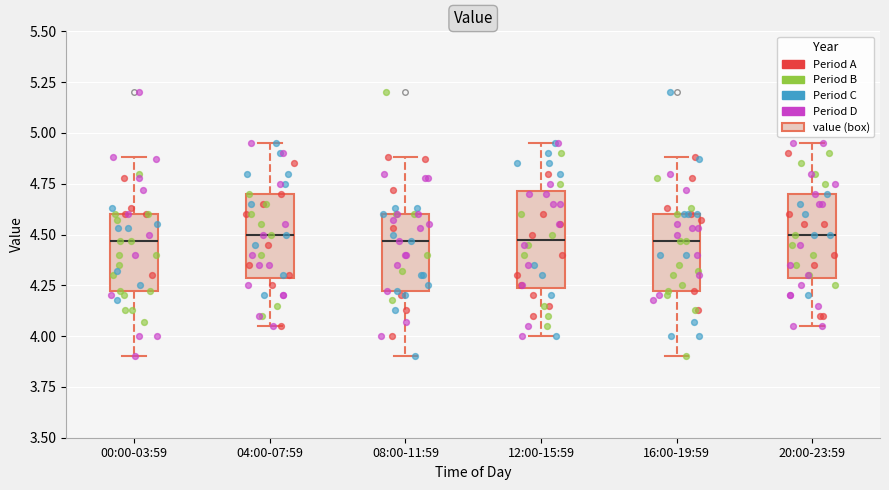

Where is the lower edge of the box for 04:00-07:59 on the y-axis? The values are not printed on the chart, so give them approximately, as read against the axis.

4.30